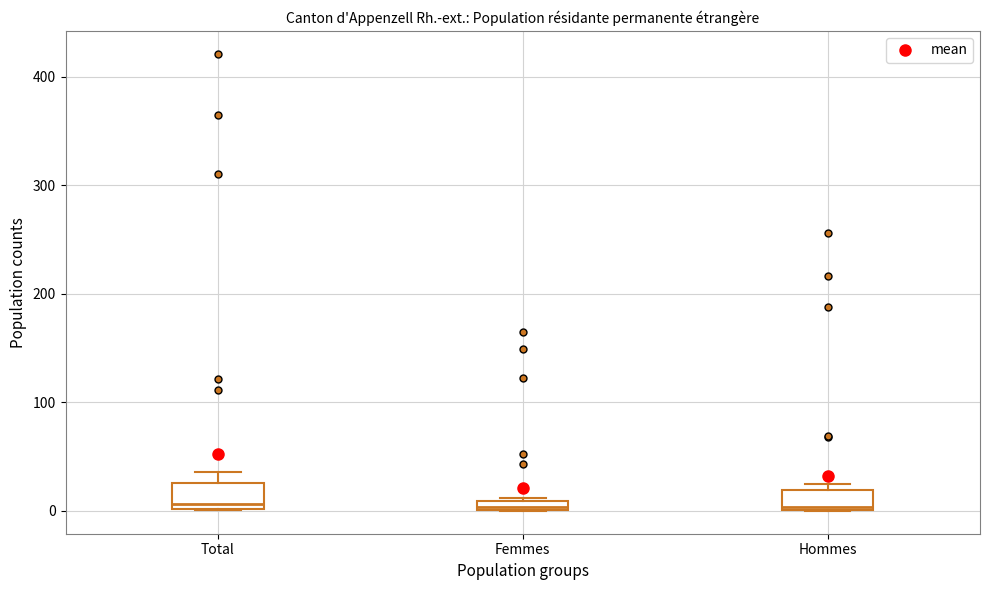

Where is the lower edge of the box for Hommes on the y-axis? The values are not printed on the chart, so give them approximately, as read against the axis.

0